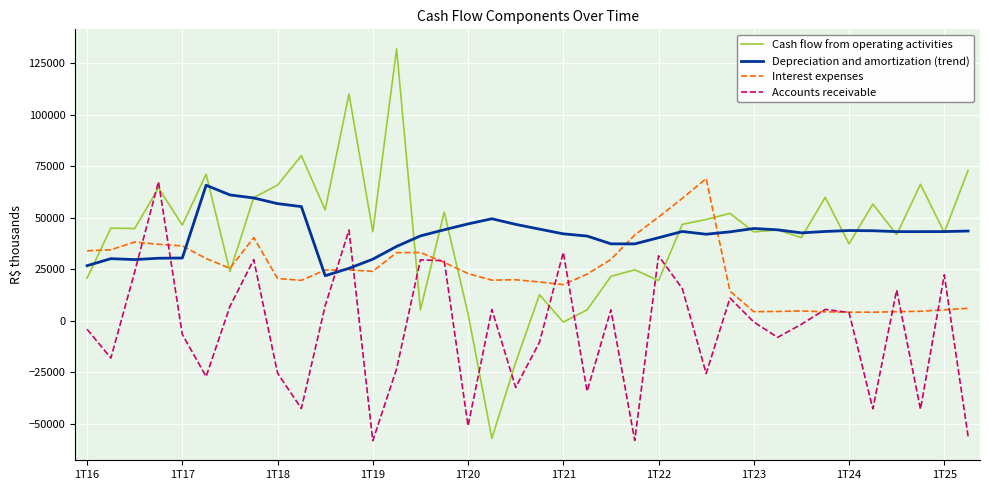

True or false: Depreciation and amortization (trend) and Accounts receivable cross at least once.

True